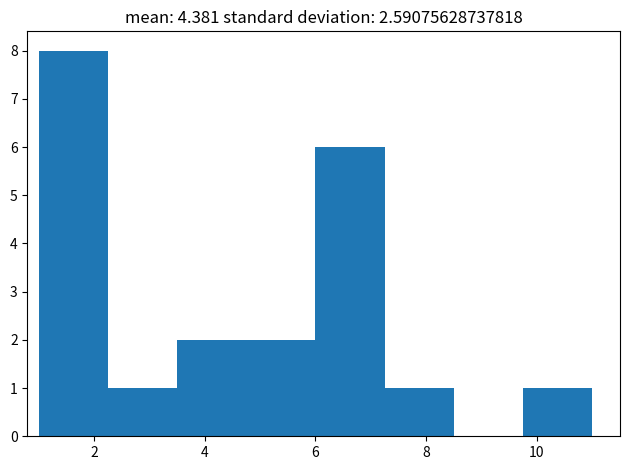

Reading left to right, transcribe this chart: for each bar, give the range it covers on the x-axis and its height. Neither the bar edges nor the heights are printed on the chart, so give them approximately, as read against the axes.

1.00 to 2.25: 8
2.25 to 3.50: 1
3.50 to 4.75: 2
4.75 to 6.00: 2
6.00 to 7.25: 6
7.25 to 8.50: 1
8.50 to 9.75: 0
9.75 to 11.00: 1